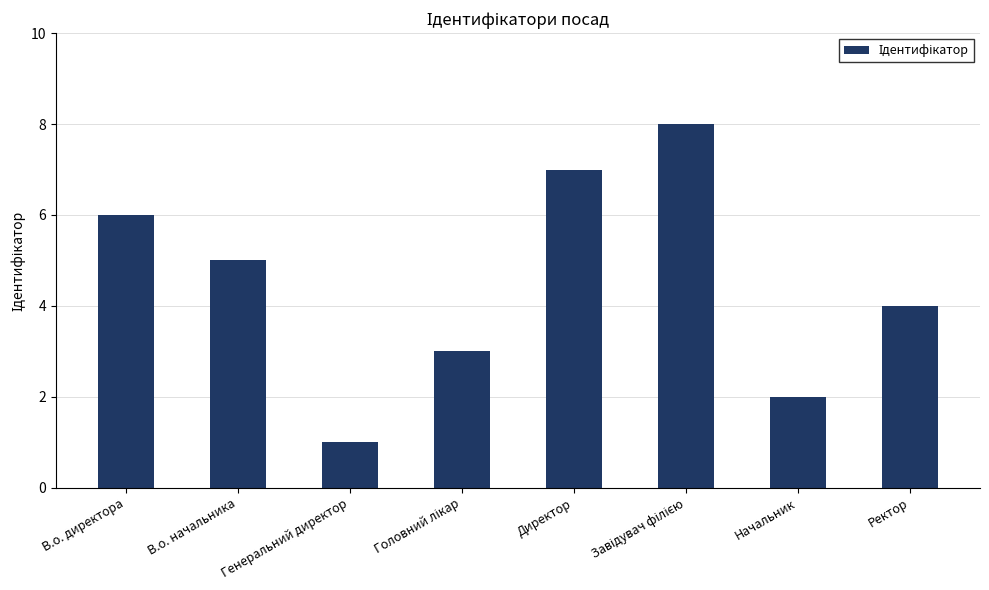

How many distinct data groups are displayed?

1